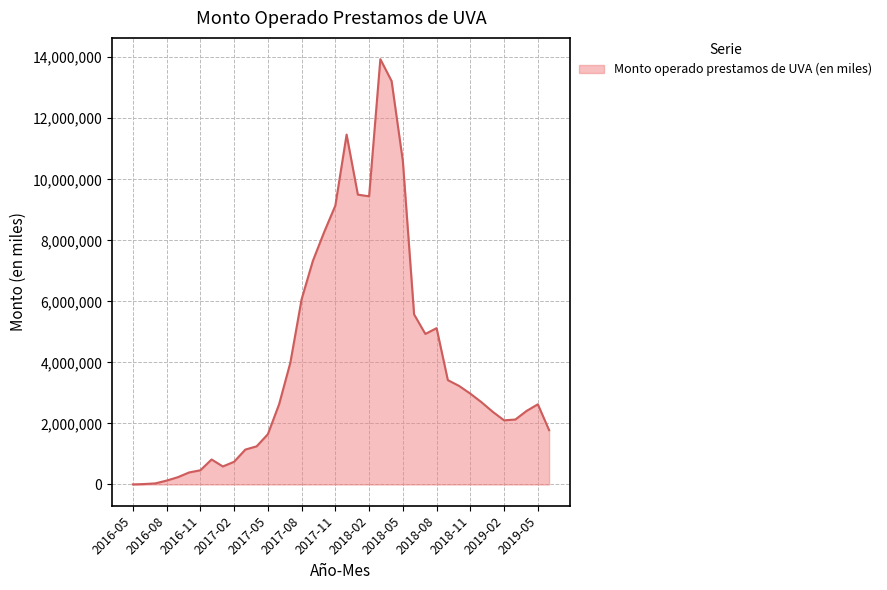

True or false: the data has more than 0 interior local peaks.

True